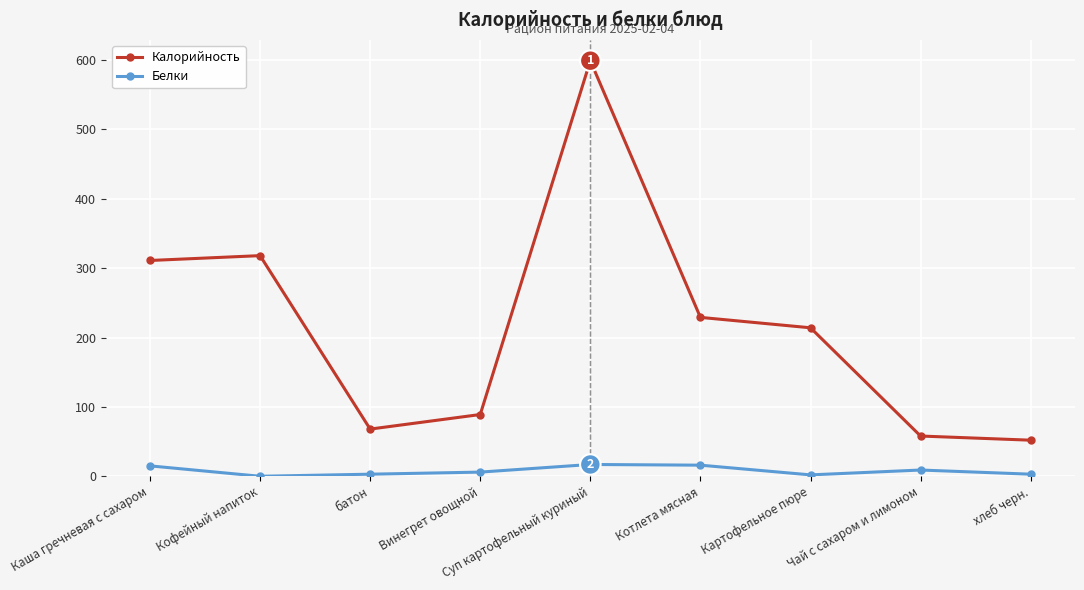

True or false: Калорийность and Белки intersect in this chart.

False